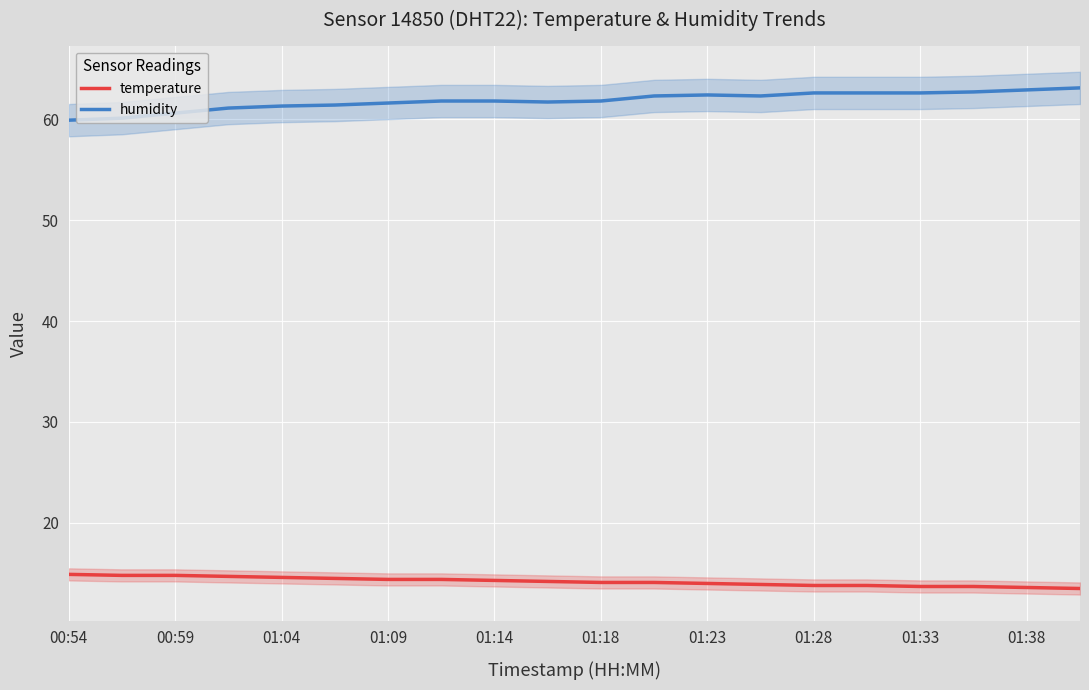

Reading left to right, transcribe all the data shown in this chart.

temperature: 14.9	14.8	14.8	14.7	14.6	14.5	14.4	14.4	14.3	14.2	14.1	14.1	14.0	13.9	13.8	13.8	13.7	13.7	13.6	13.5
humidity: 59.9	60.1	60.6	61.1	61.3	61.4	61.6	61.8	61.8	61.7	61.8	62.3	62.4	62.3	62.6	62.6	62.6	62.7	62.9	63.1